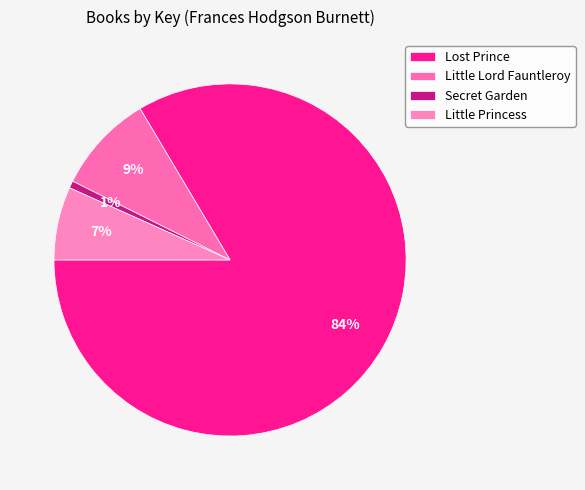

Between Little Lord Fauntleroy and Little Princess, which is larger?

Little Lord Fauntleroy